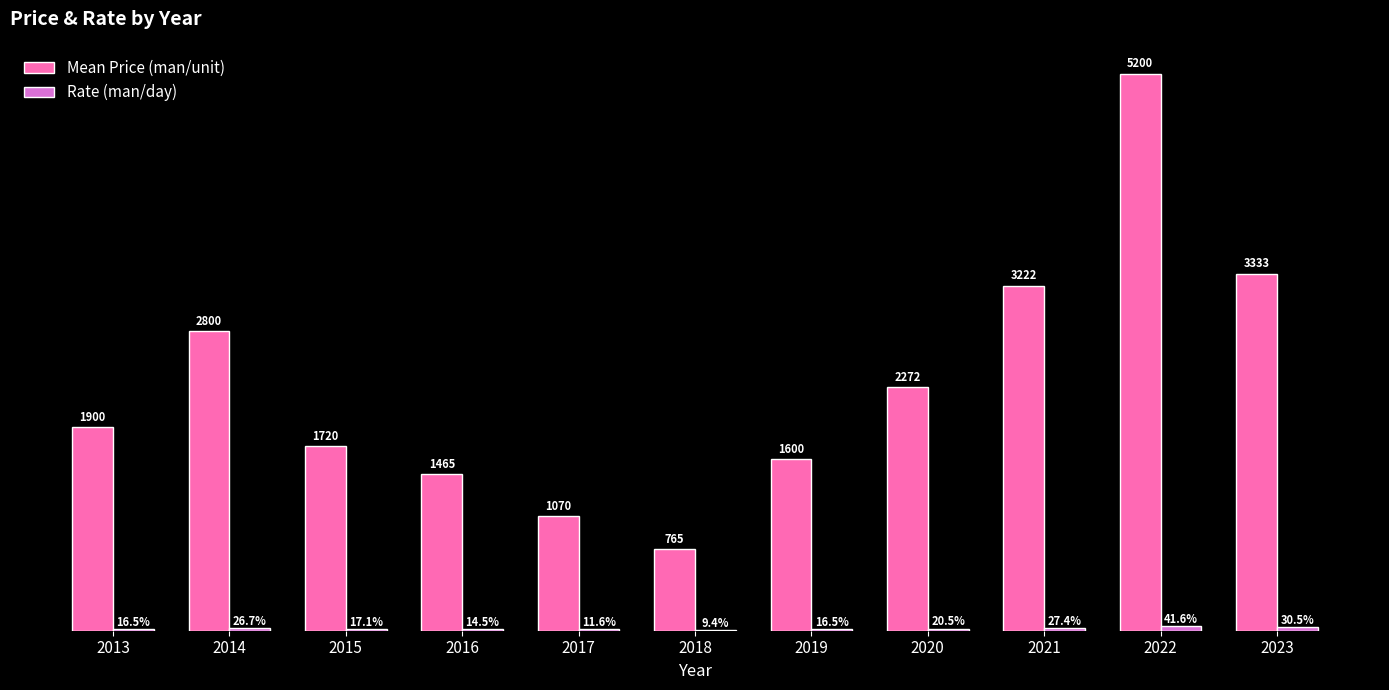

Which series has the largest total across all categories?

Mean Price (man/unit)